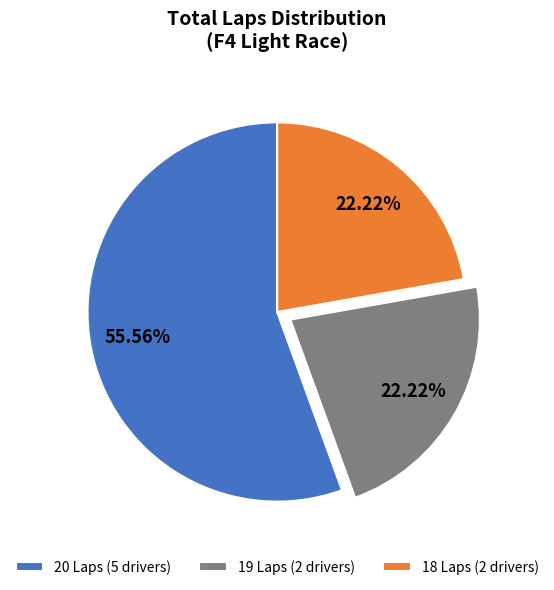

Does 20 Laps (5 drivers) represent more than half of the total?

Yes